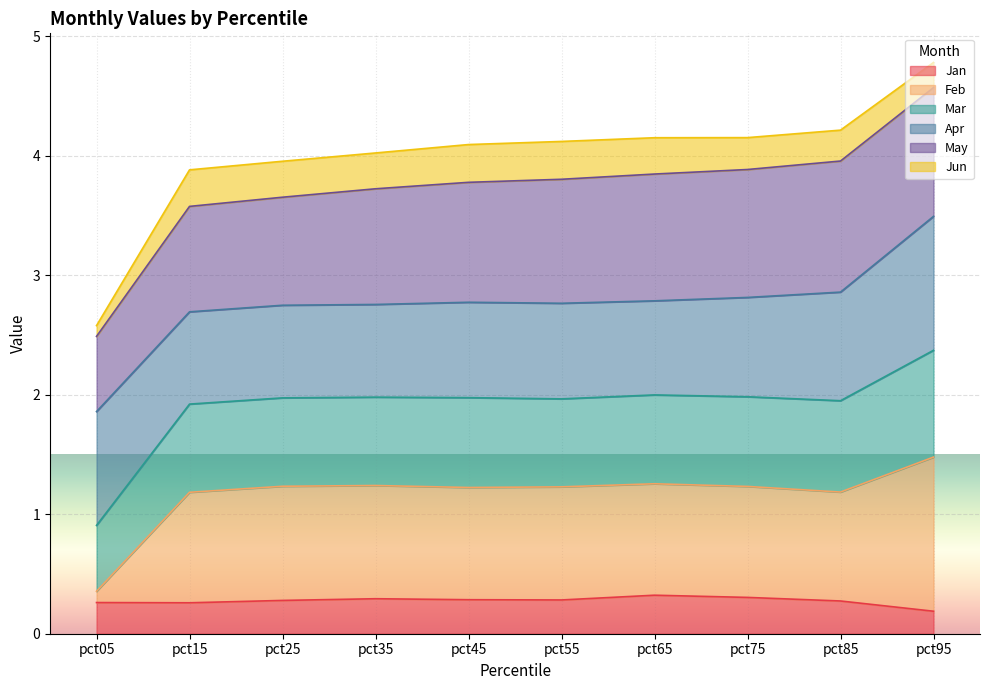

The Jan series shows 0.3 at pct55. True or false?

True